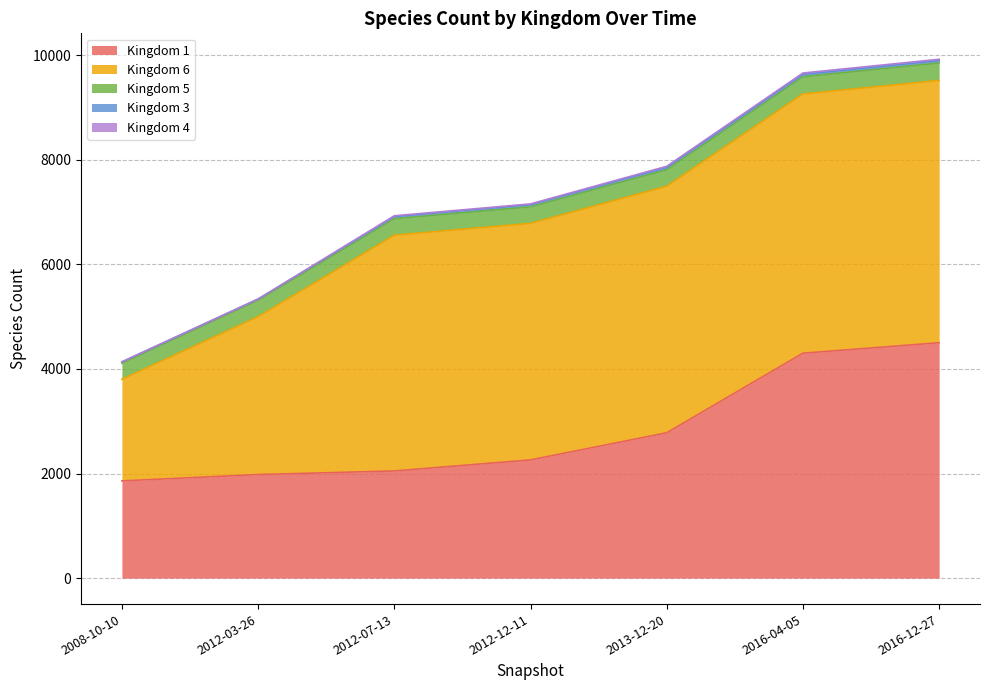

What is the highest value of the Kingdom 3 series?

45